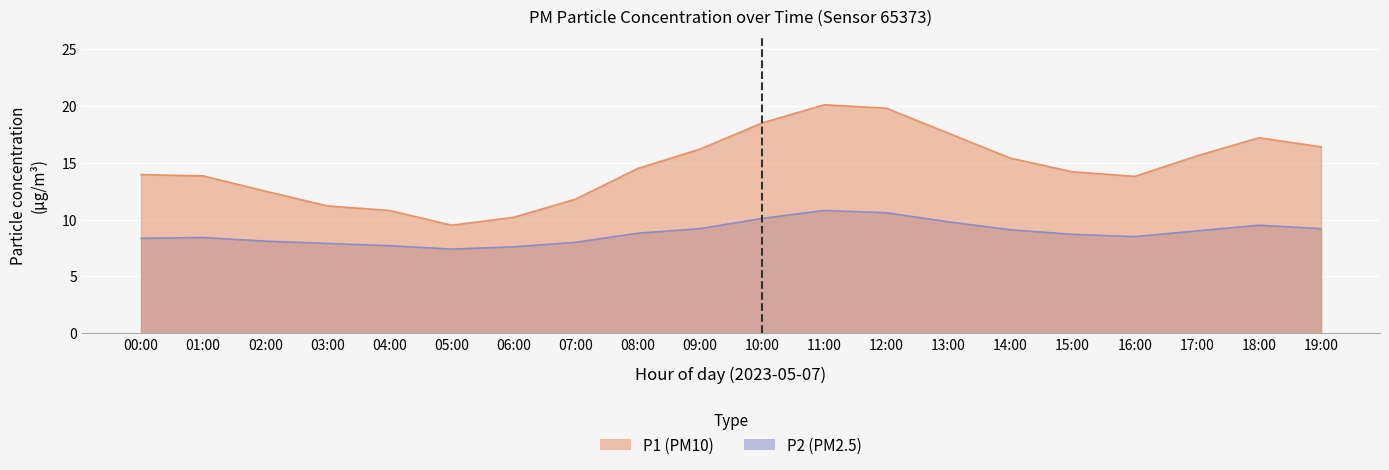

True or false: P2 and P1 intersect in this chart.

False